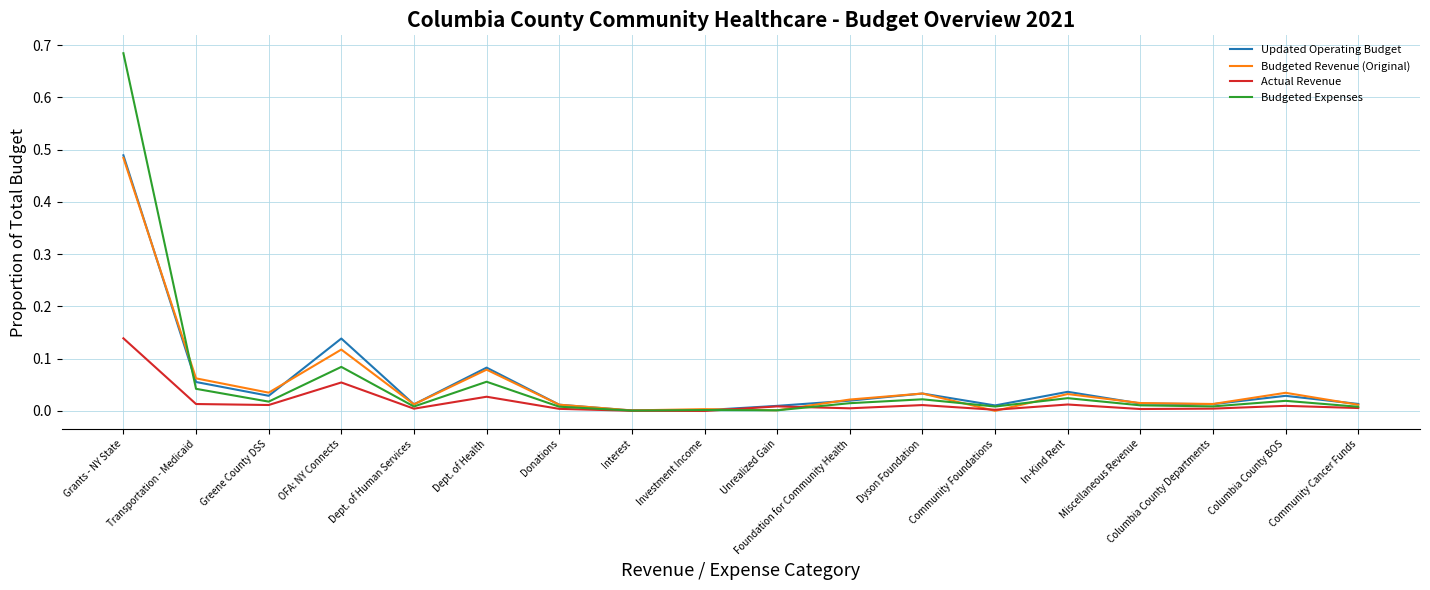

How many distinct data groups are displayed?

4